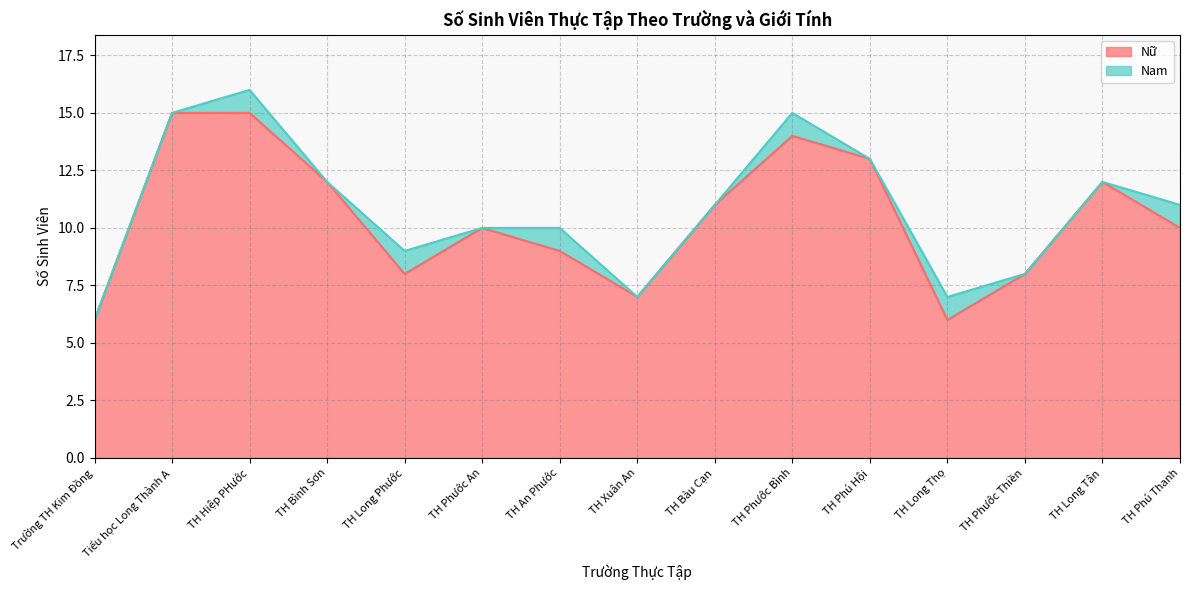

Approximately how many times larger is the value at TH Long Thọ compared to TH Hiệp PHước?

0.4